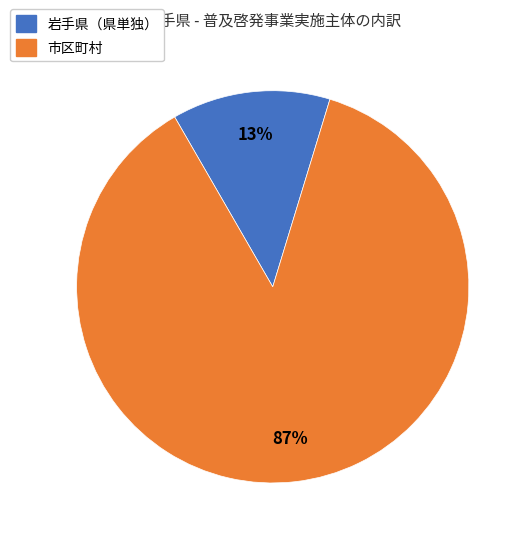

To the nearest percent, what is the average slice percentage?

50%